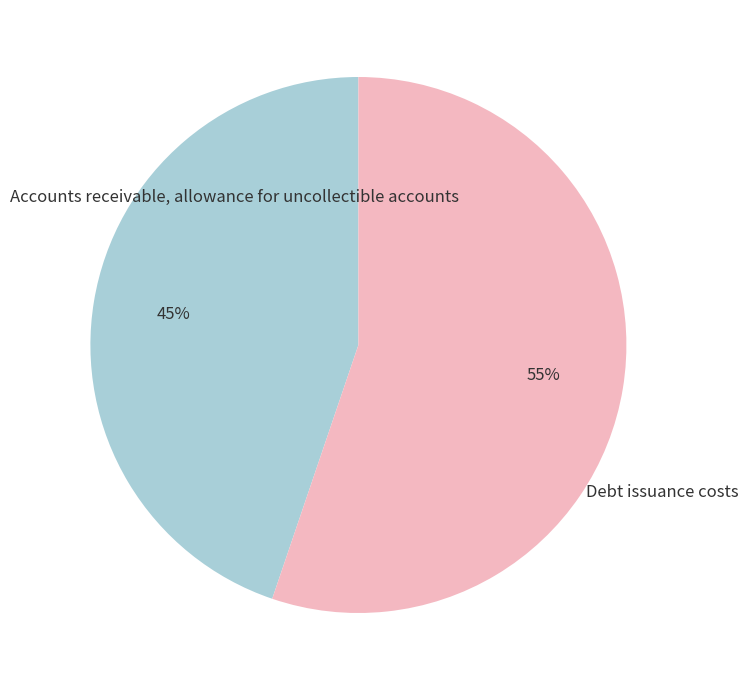

To the nearest percent, what is the difference between the largest and smallest slice percentages?

10%